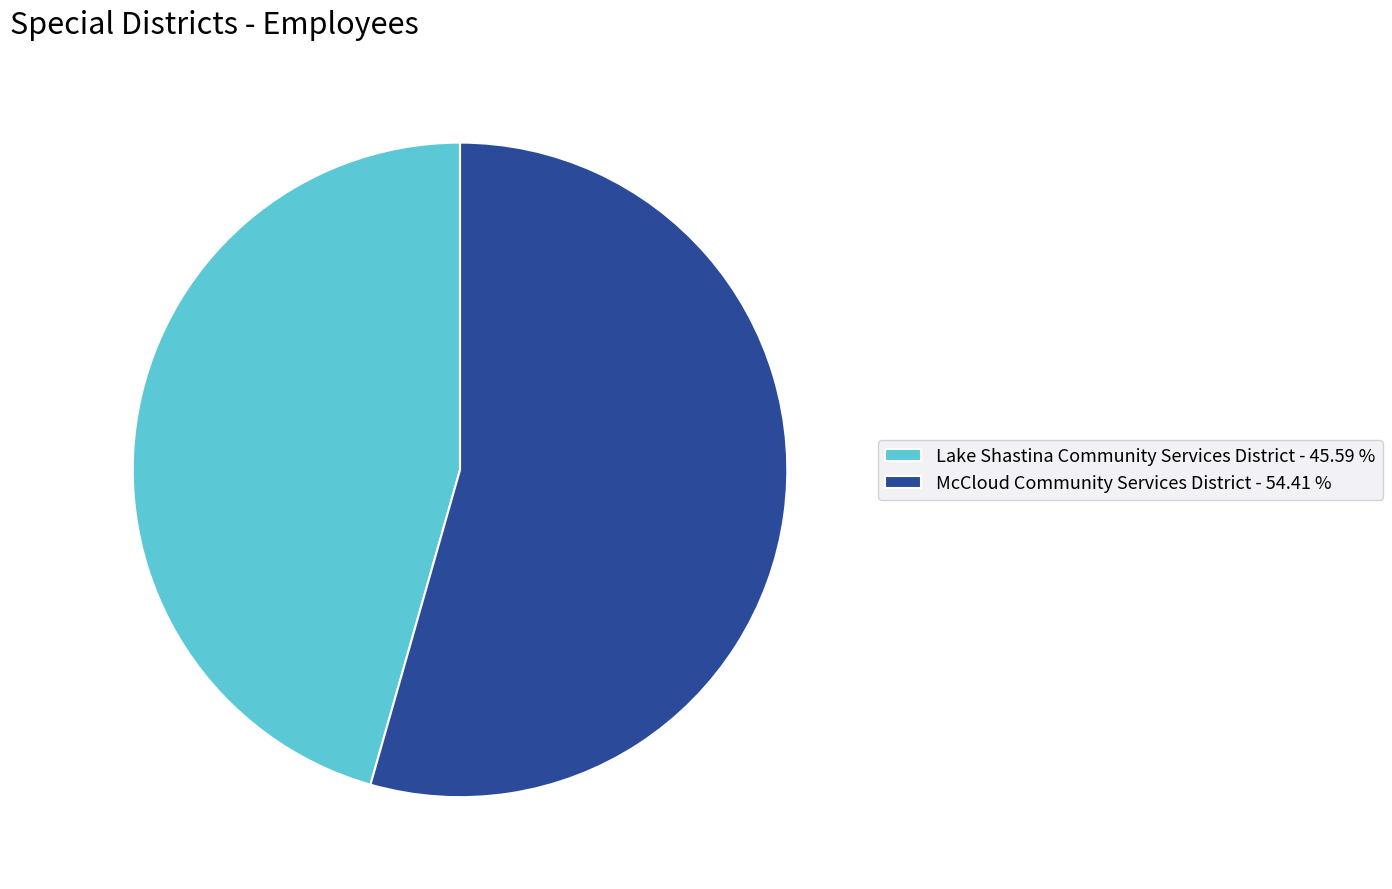

Is there a majority slice in this chart?

Yes